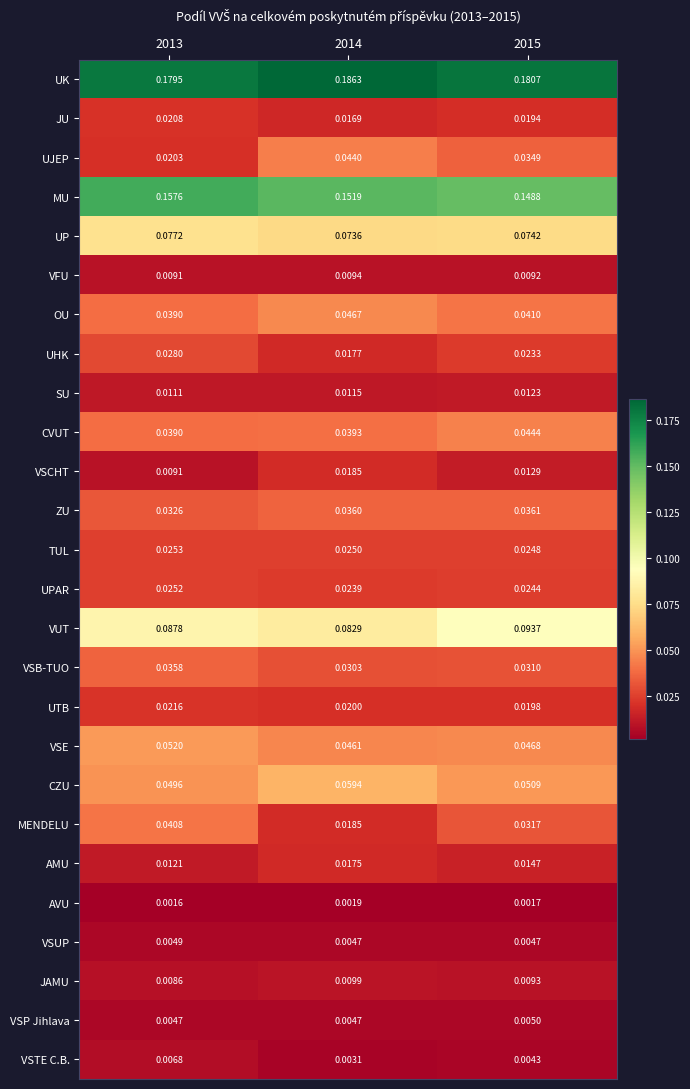

Rank the series at 2015 from highest to lowest value.

UK, MU, VUT, UP, CZU, VSE, CVUT, OU, ZU, UJEP, MENDELU, VSB-TUO, TUL, UPAR, UHK, UTB, JU, AMU, VSCHT, SU, JAMU, VFU, VSP Jihlava, VSUP, VSTE C.B., AVU